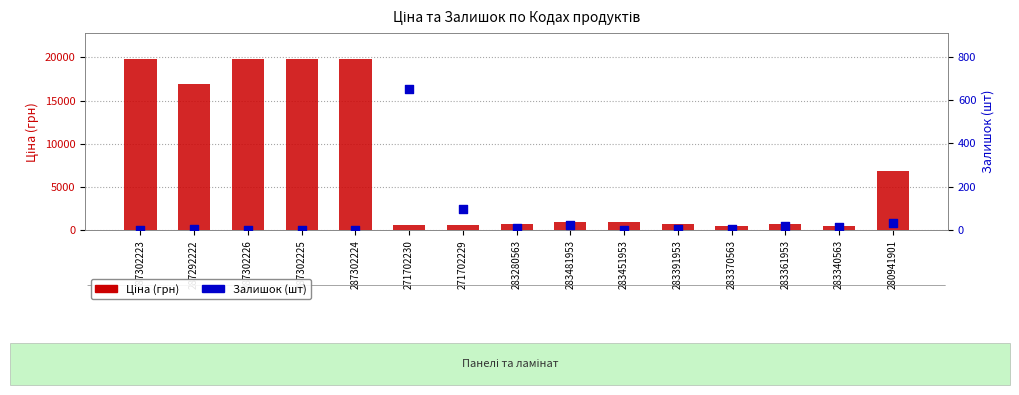

Which series has the largest total across all categories?

Ціна (грн)